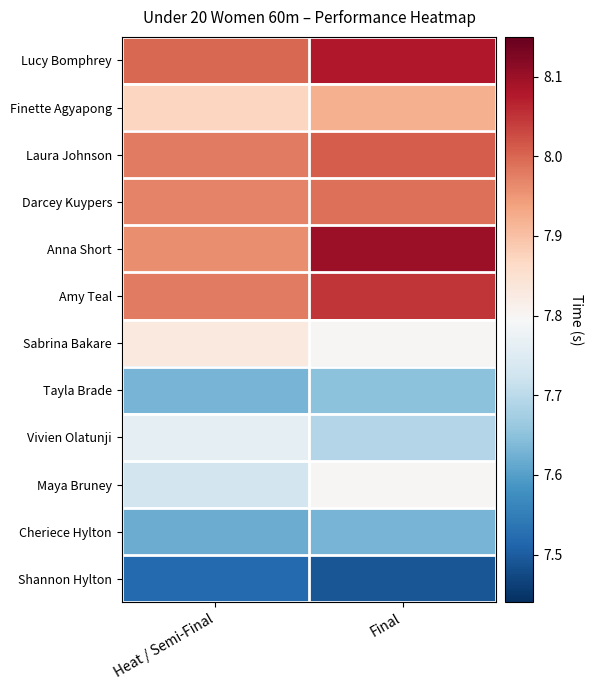

Reading left to right, extract all data points from this chart.

Shannon Hylton: Heat / Semi-Final=7.5	Final=7.5
Cheriece Hylton: Heat / Semi-Final=7.6	Final=7.6
Maya Bruney: Heat / Semi-Final=7.7	Final=7.8
Vivien Olatunji: Heat / Semi-Final=7.8	Final=7.7
Tayla Brade: Heat / Semi-Final=7.6	Final=7.7
Sabrina Bakare: Heat / Semi-Final=7.8	Final=7.8
Amy Teal: Heat / Semi-Final=8.0	Final=8.1
Anna Short: Heat / Semi-Final=8.0	Final=8.1
Darcey Kuypers: Heat / Semi-Final=8.0	Final=8.0
Laura Johnson: Heat / Semi-Final=8.0	Final=8.0
Finette Agyapong: Heat / Semi-Final=7.9	Final=7.9
Lucy Bomphrey: Heat / Semi-Final=8.0	Final=8.1